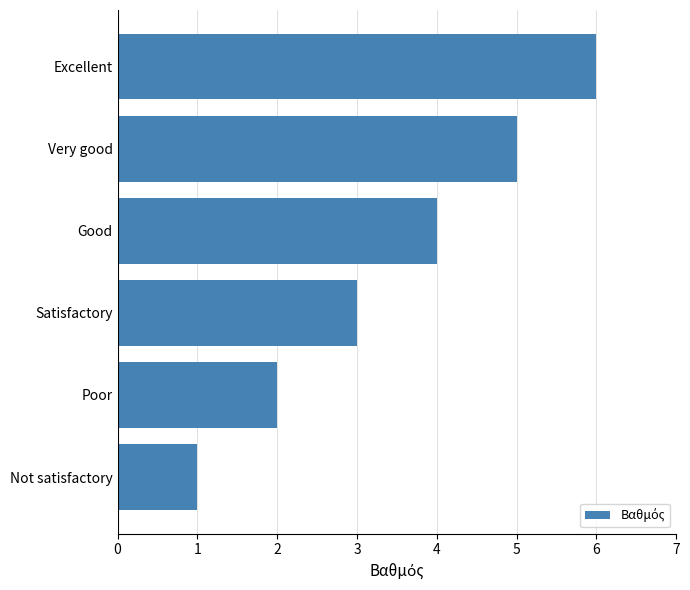

True or false: the data shows 5 at Very good.

True